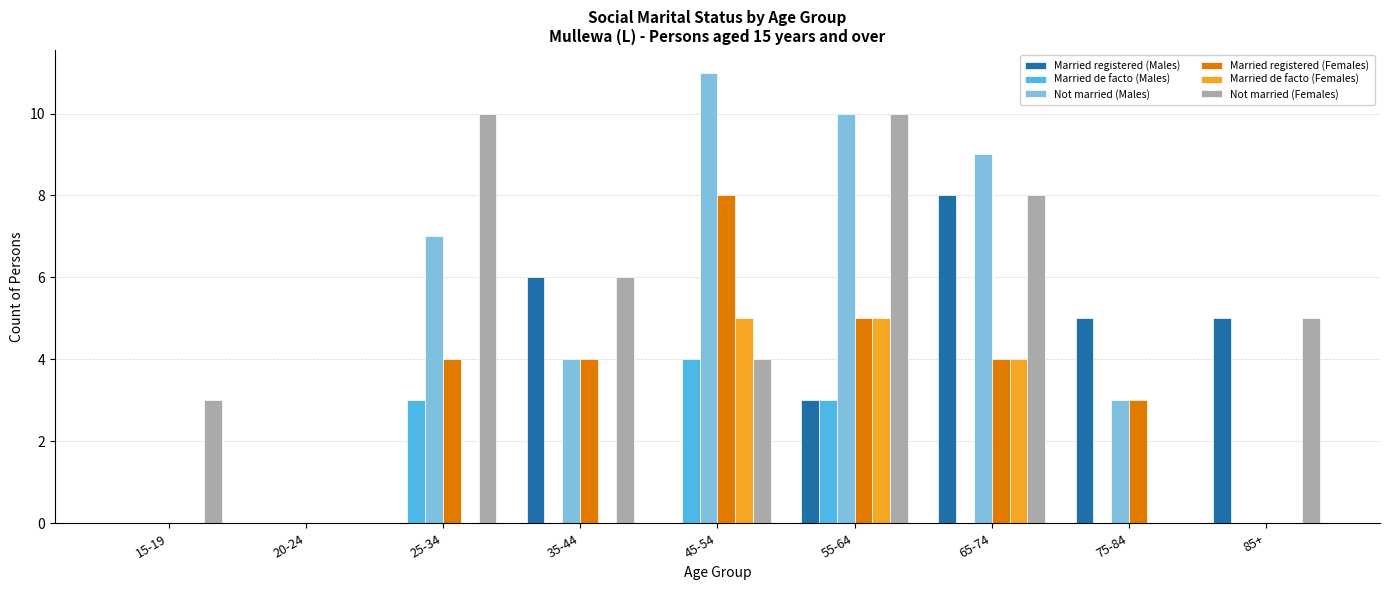

Which series has the widest spread of values?

Not married (Males)